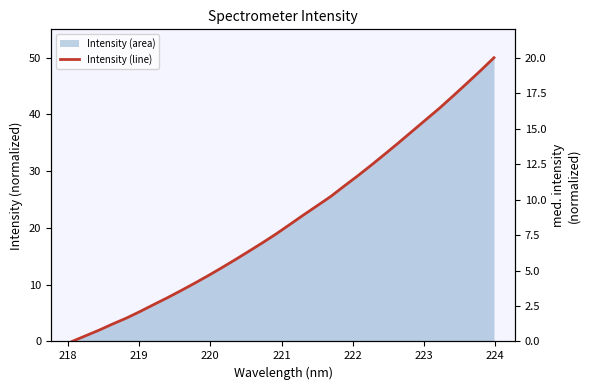

What is the greatest value displayed?

20.0